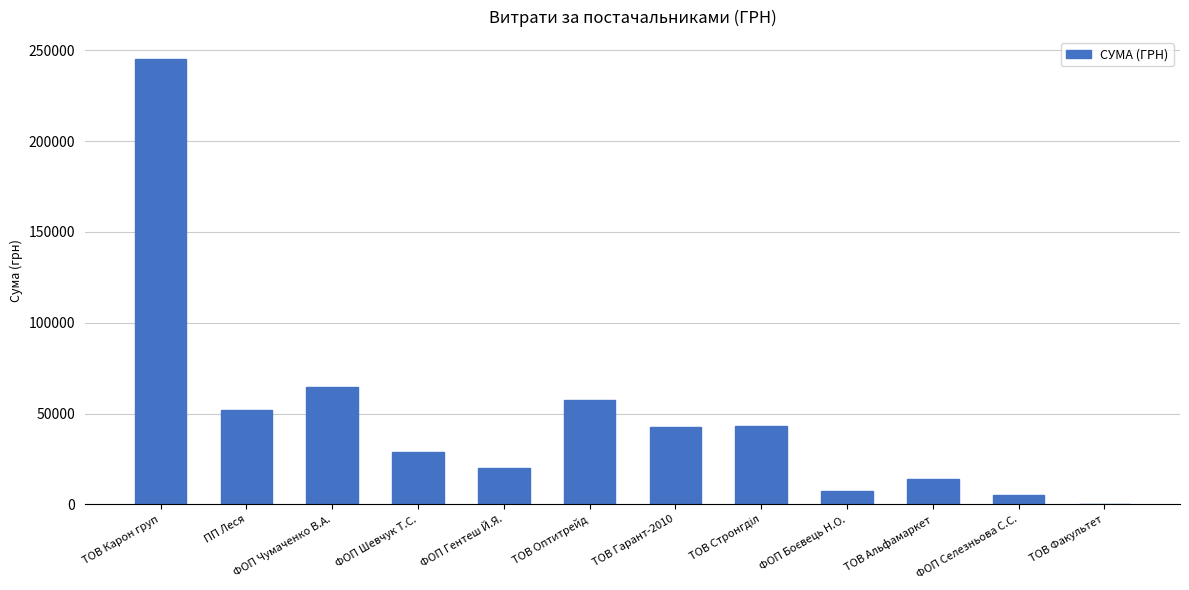

True or false: the data shows 23734.8 at ТОВ Оптитрейд.

False